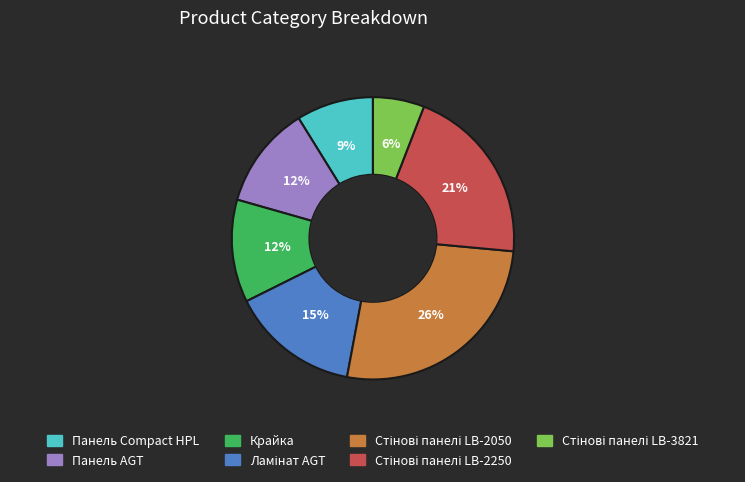

How many segments does this pie chart have?

7